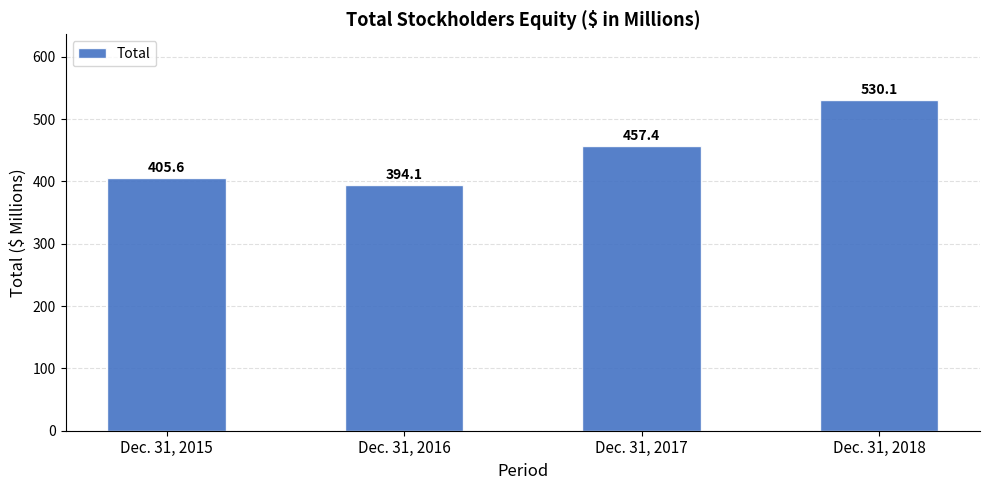

What is the difference between the values at Dec. 31, 2017 and Dec. 31, 2015?

51.8